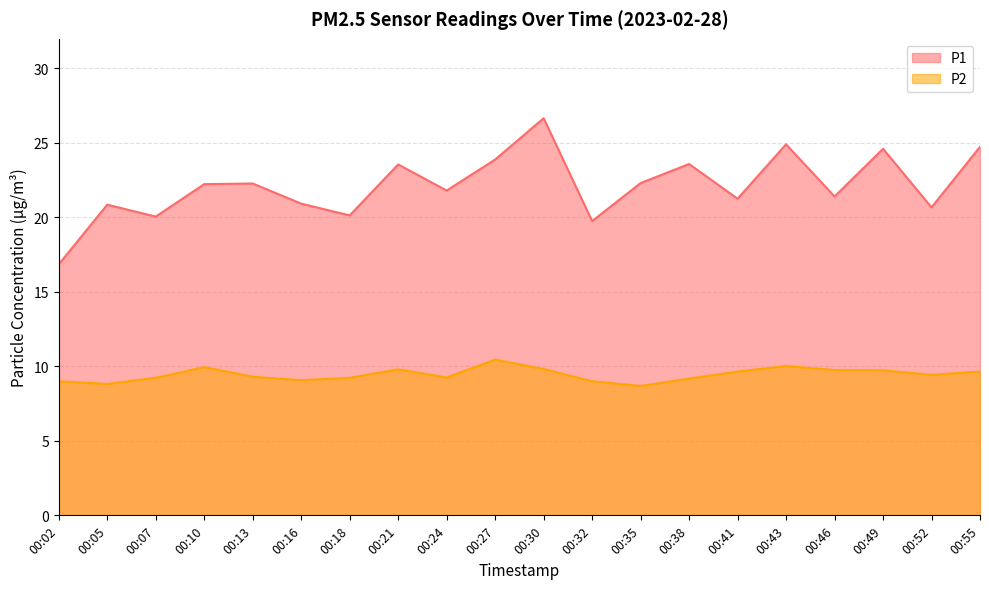

How many lines are shown in the chart?

2